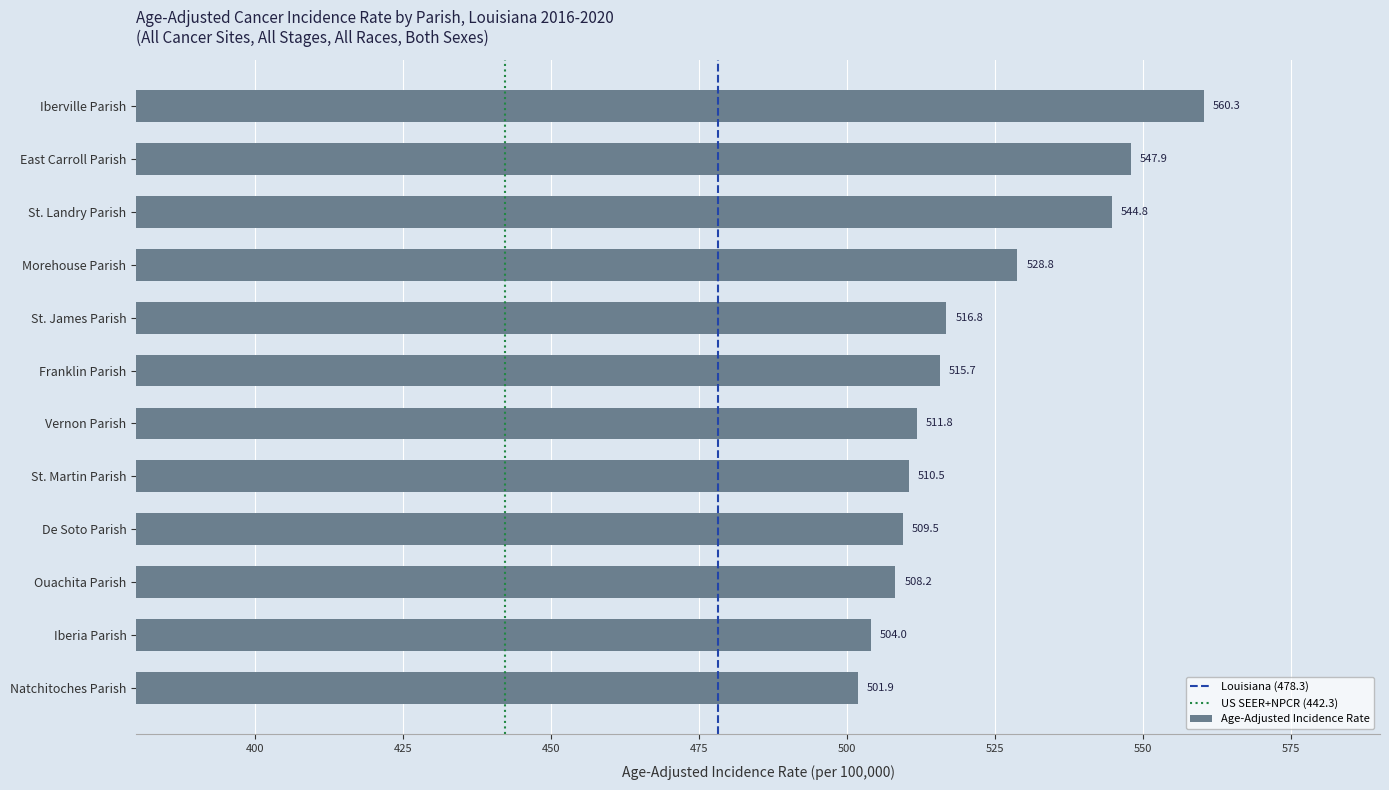

What is the change in value from St. James Parish to St. Martin Parish?

-6.3